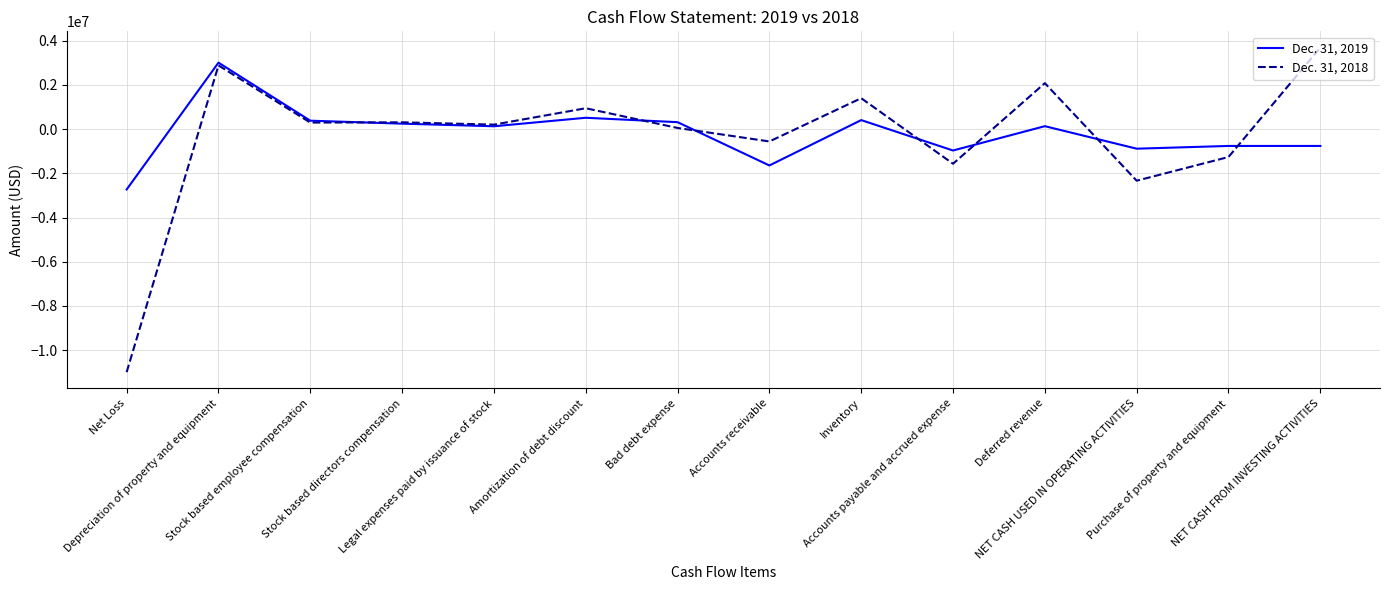

What is the lowest value of the Dec. 31, 2018 series?

-10992000